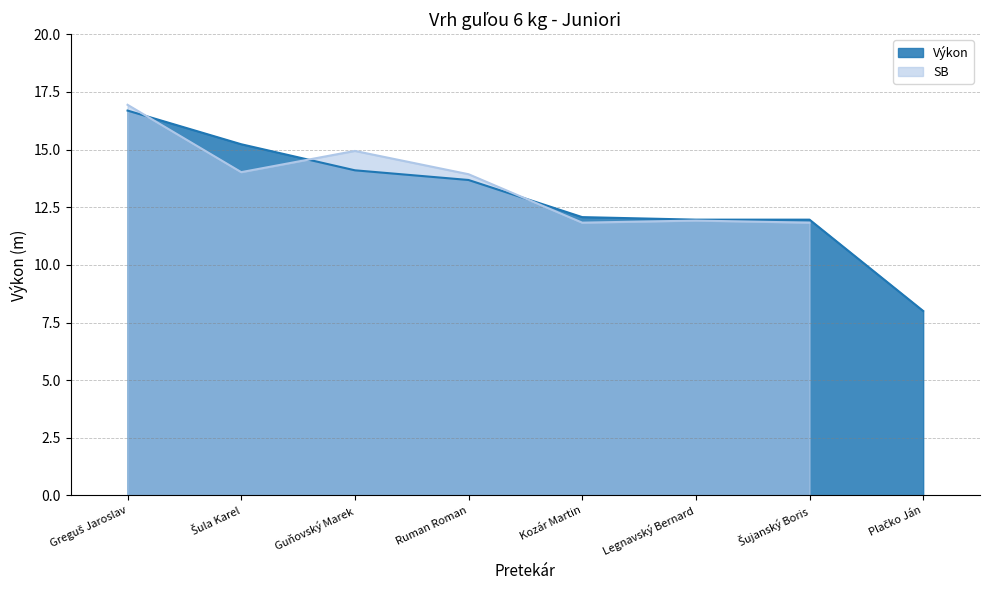

List the labels in order of value, largest first.

Greguš Jaroslav, Šula Karel, Guňovský Marek, Ruman Roman, Kozár Martin, Legnavský Bernard, Šujanský Boris, Plačko Ján